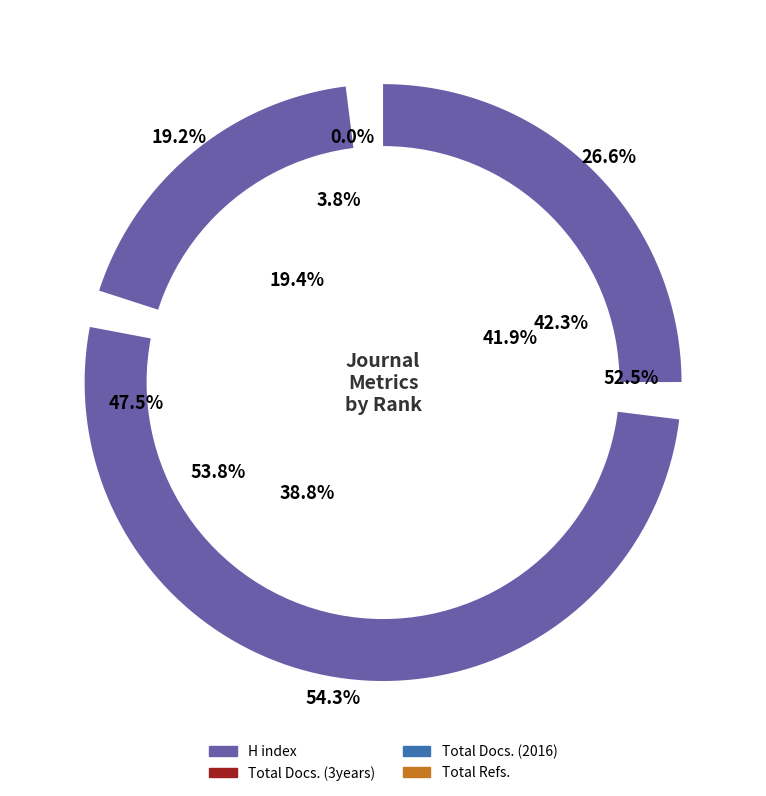

Does any single category account for the majority?

Yes